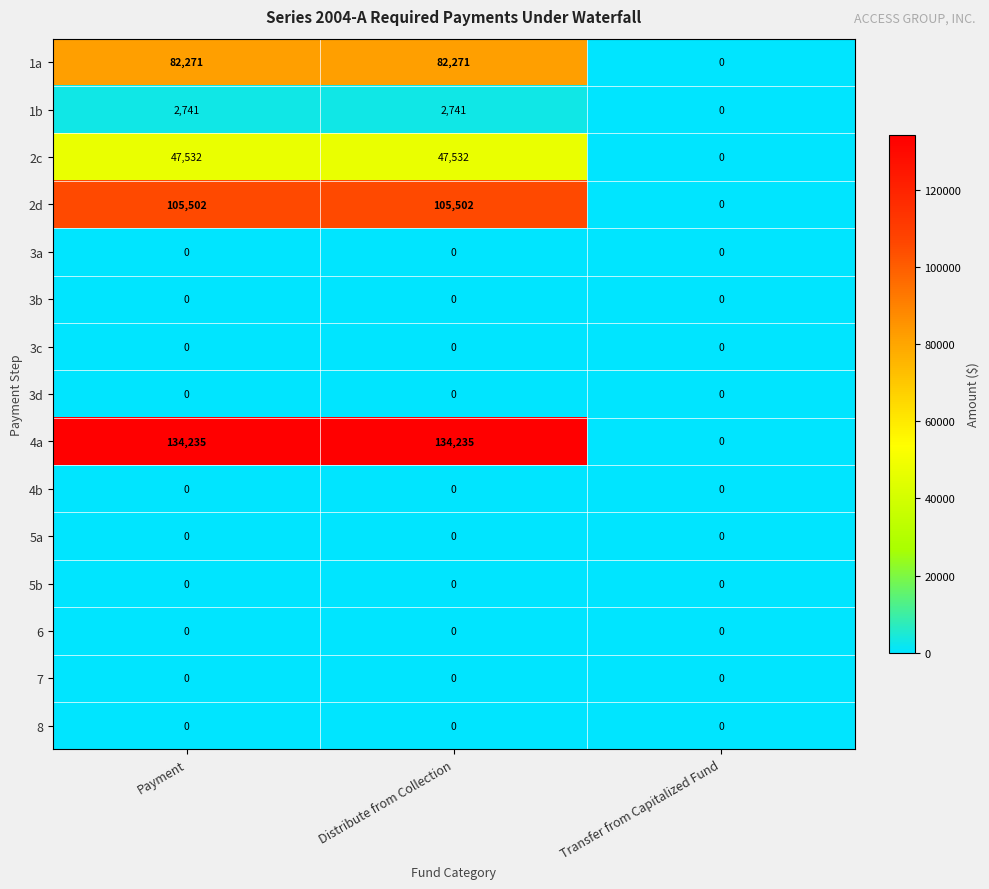

Is the value of 5b at Distribute from Collection greater than the value of 1a at Payment?

No